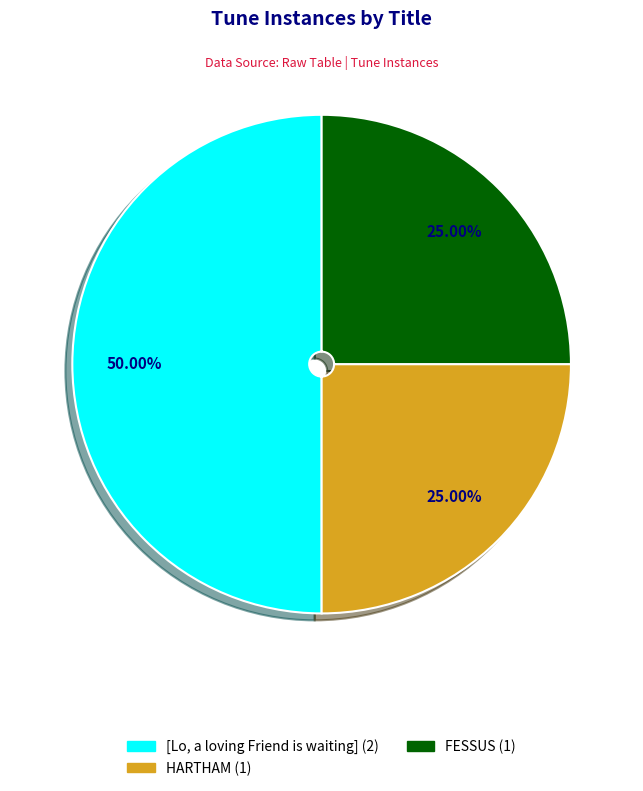

How many slices are in this pie chart?

3